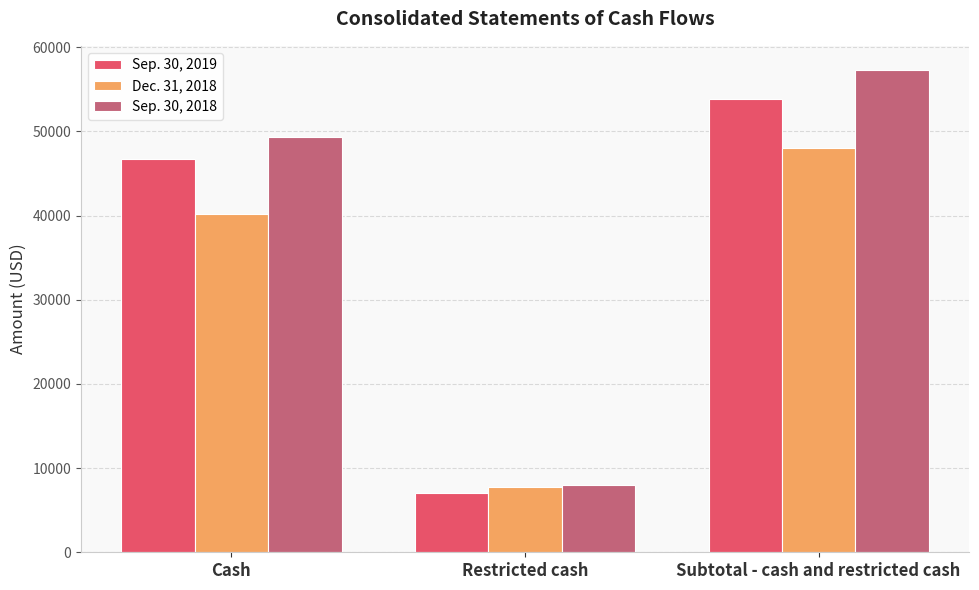

Rank the categories by Dec. 31, 2018 value from highest to lowest.

Subtotal - cash and restricted cash, Cash, Restricted cash